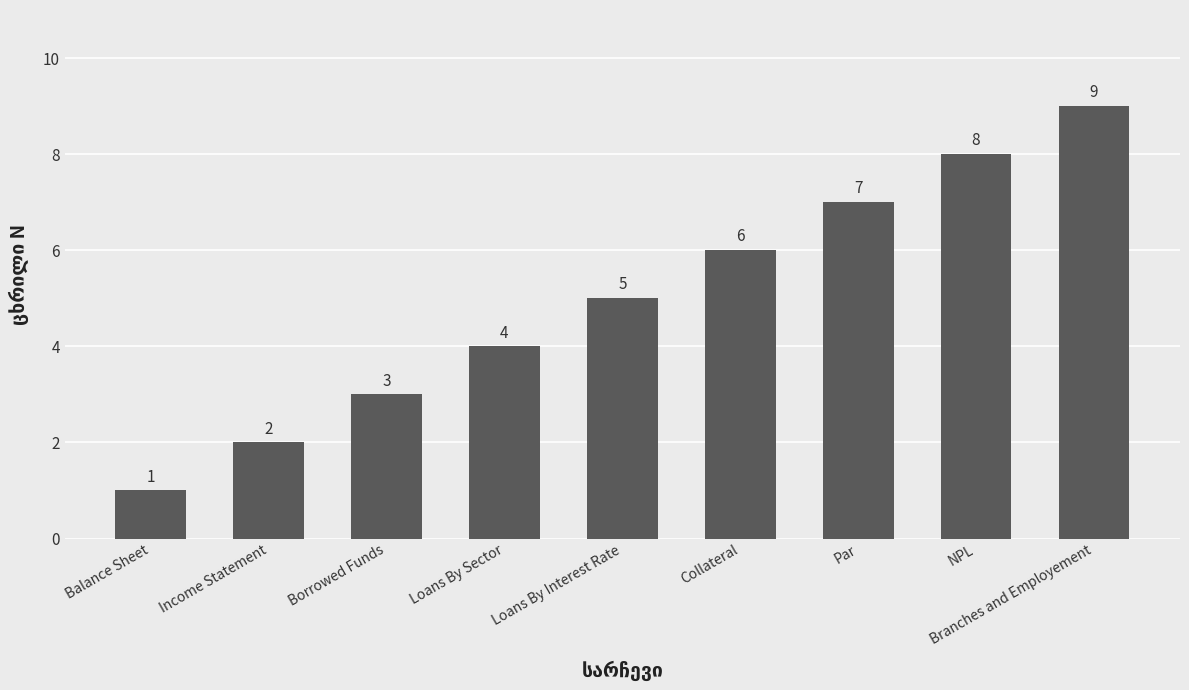

True or false: the data shows 2 at Loans By Interest Rate.

False